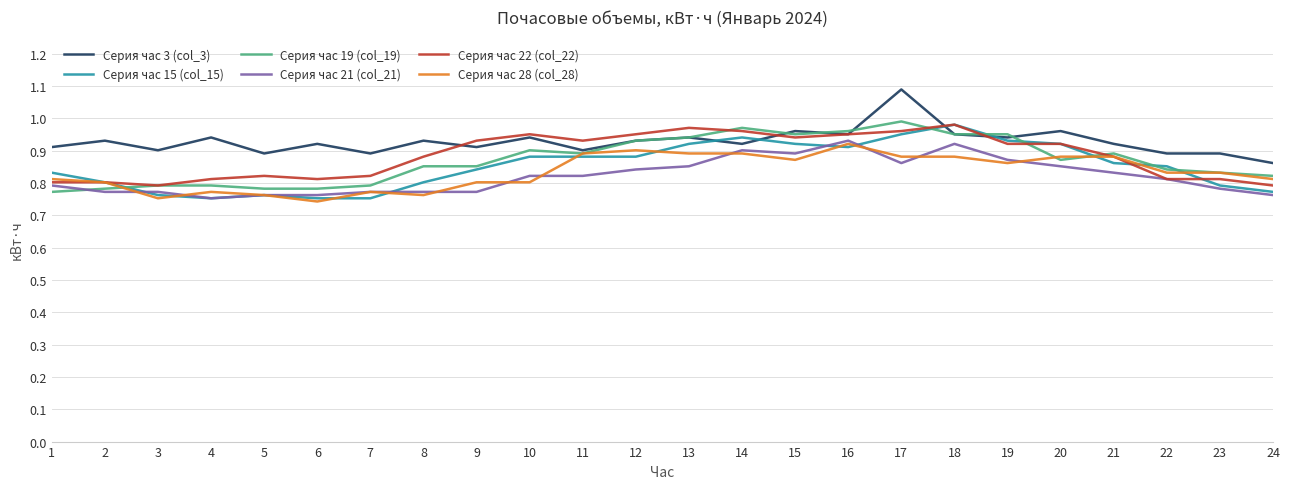

Which category has the highest value across all series?

17